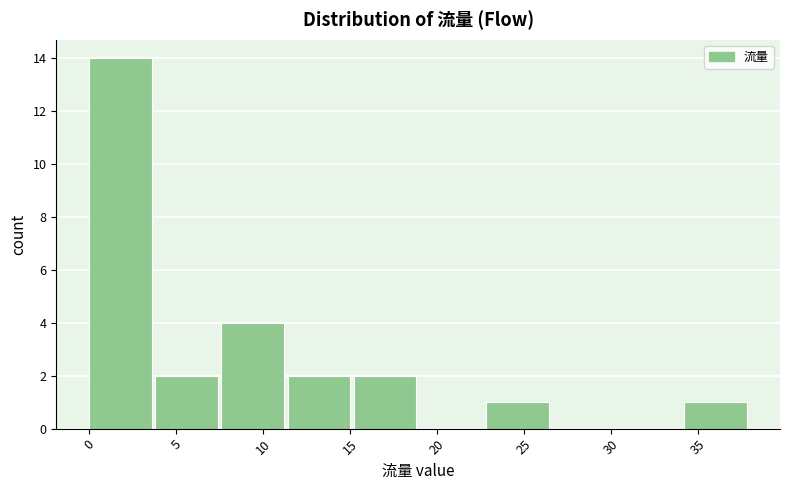

Over which range of the x-axis is the bar tallest?

0.0 to 3.8